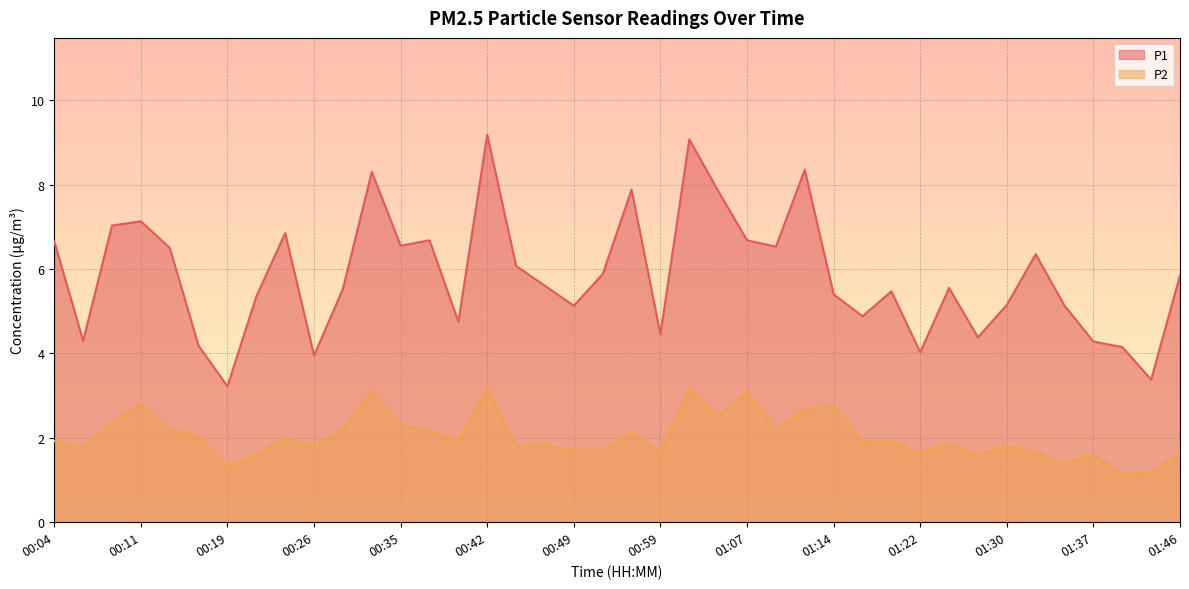

What is the difference between the maximum and minimum values in the P1 series?

6.0